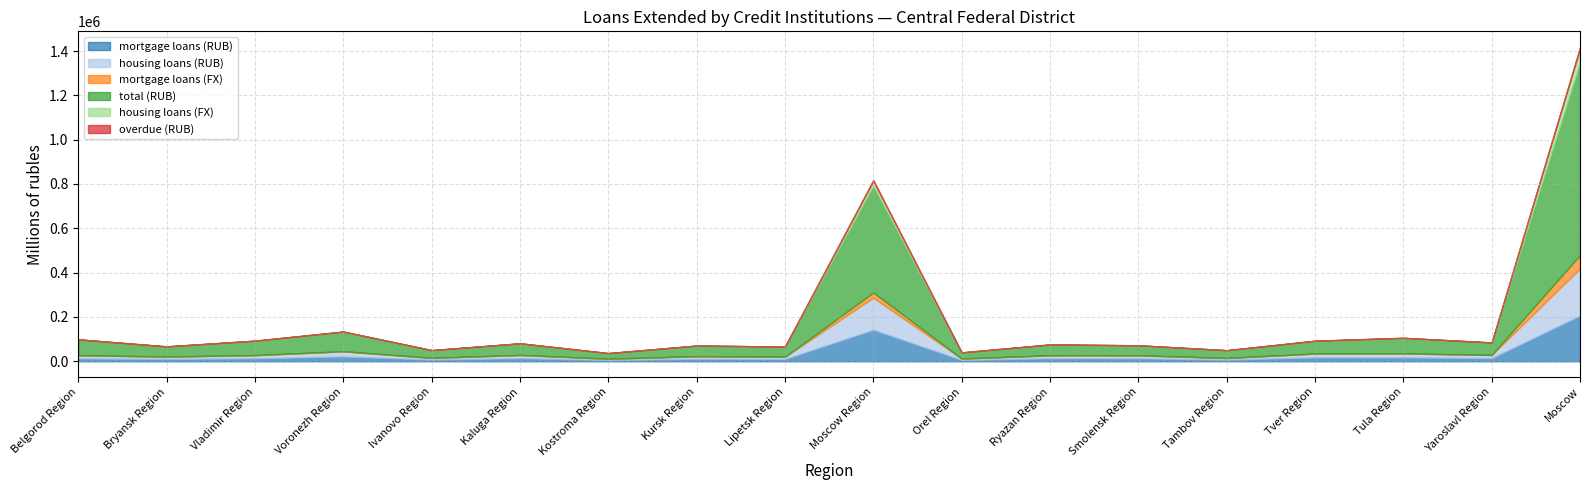

What are all the series names shown in the legend?

mortgage loans (RUB), housing loans (RUB), mortgage loans (FX), total (RUB), housing loans (FX), overdue (RUB)